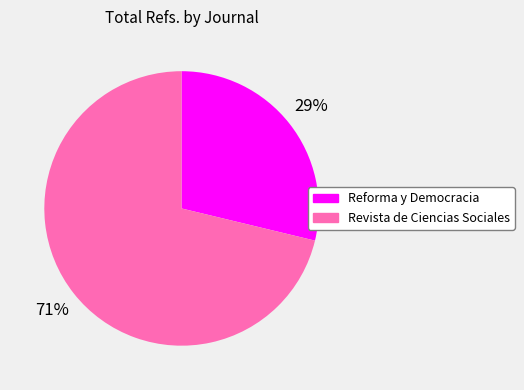

What is the total percentage of Reforma y Democracia and Revista de Ciencias Sociales?

100.0%